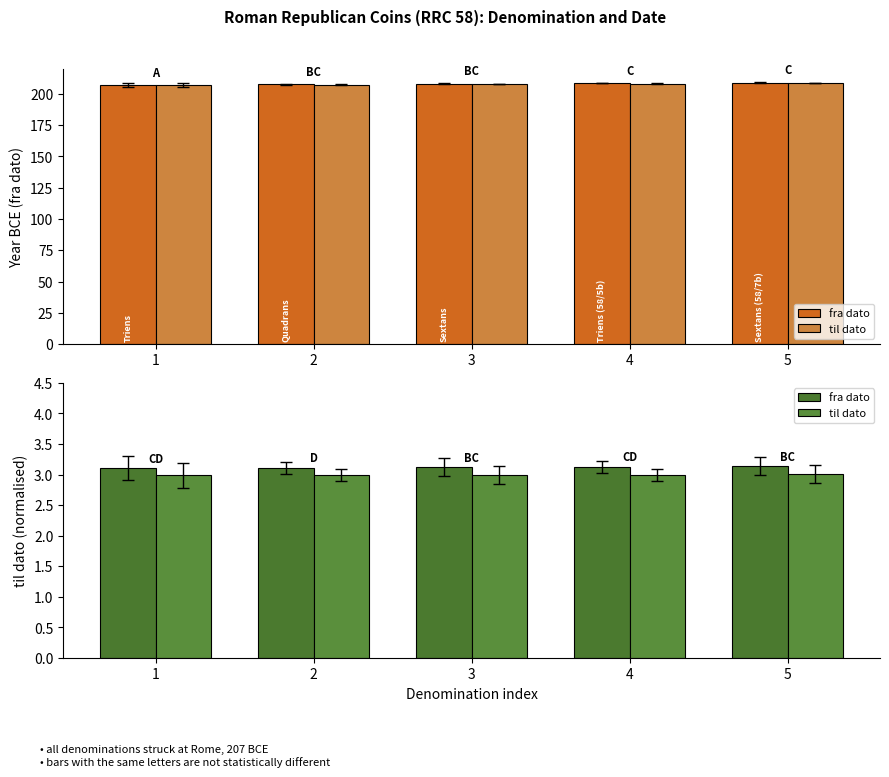

What are all the series names shown in the legend?

fra dato, til dato